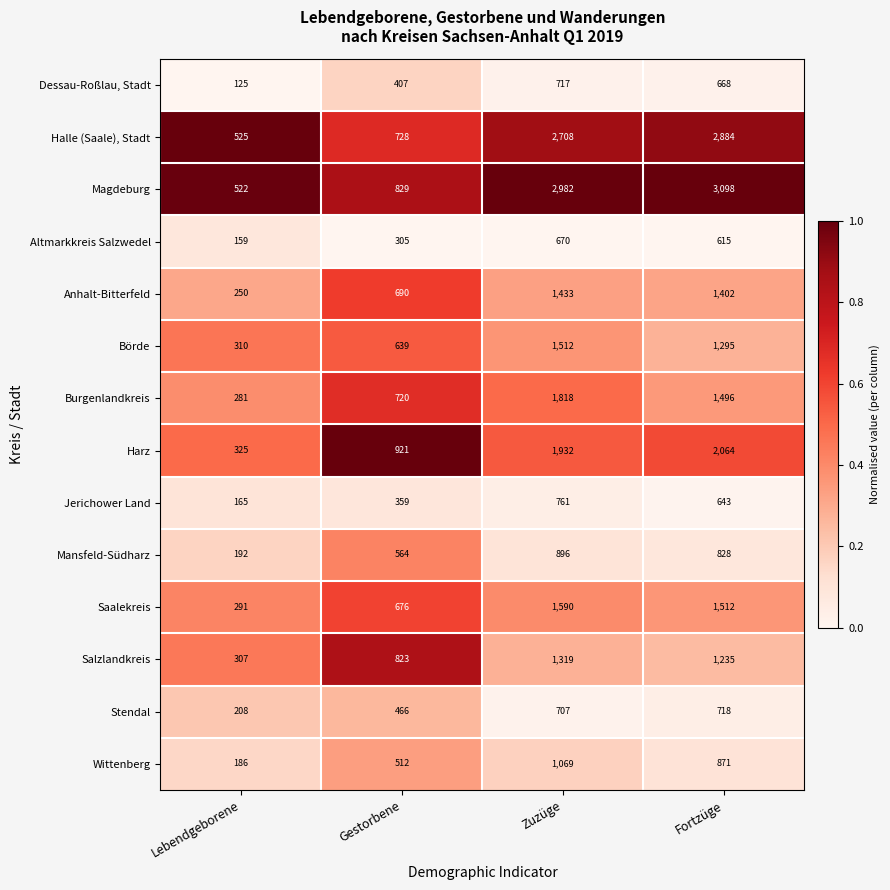

Between Gestorbene and Fortzüge, which series saw the biggest shift?

Magdeburg